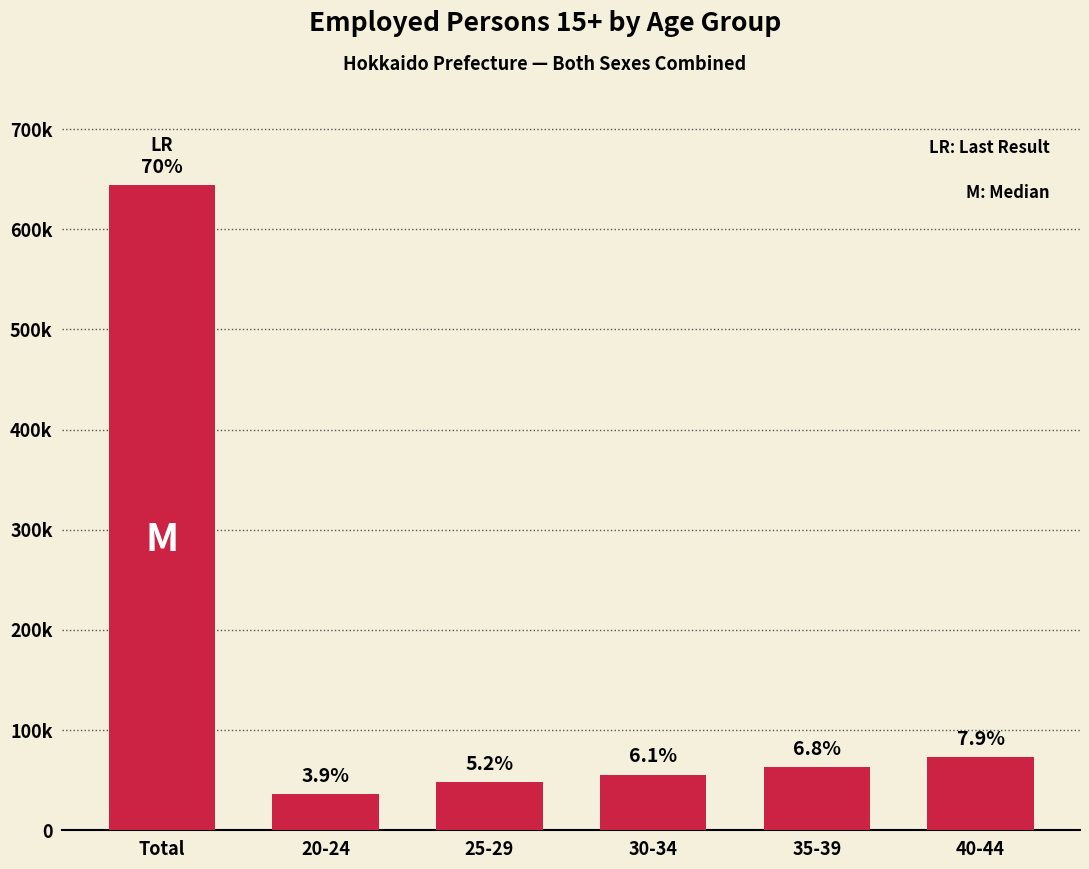

Does the chart contain any negative values?

No